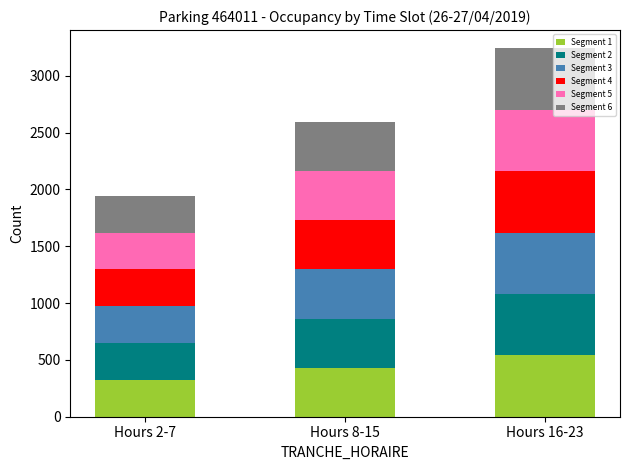

What is the difference between the Segment 1 values at Hours 2-7 and Hours 8-15?

108